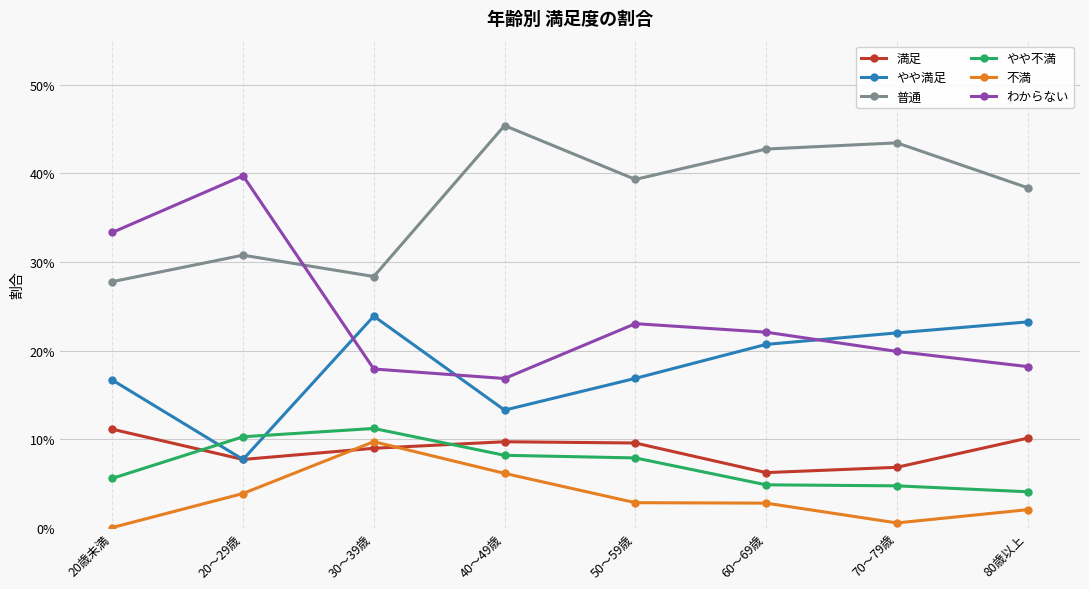

Between 20～29歳 and 80歳以上, which is larger?

80歳以上